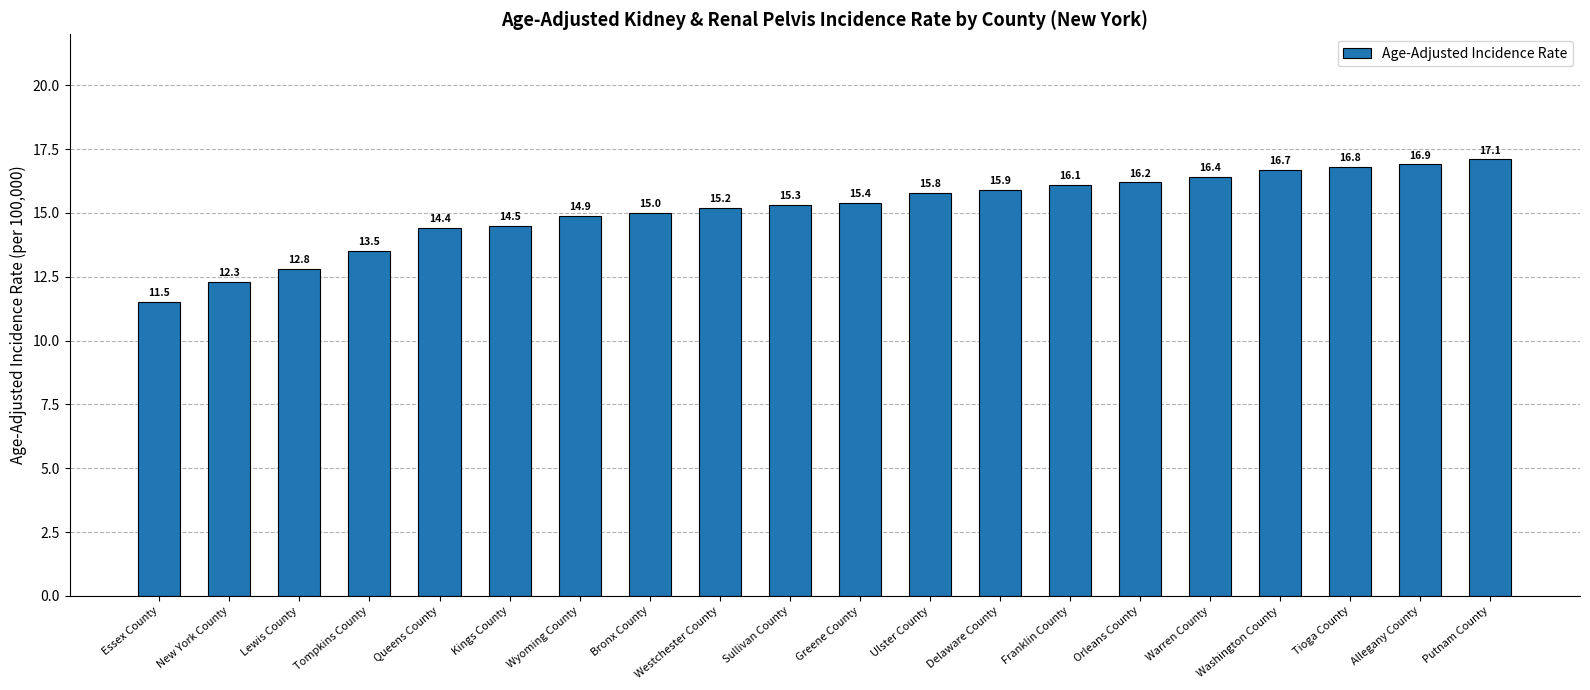

The value at Greene County is 23.9. True or false?

False